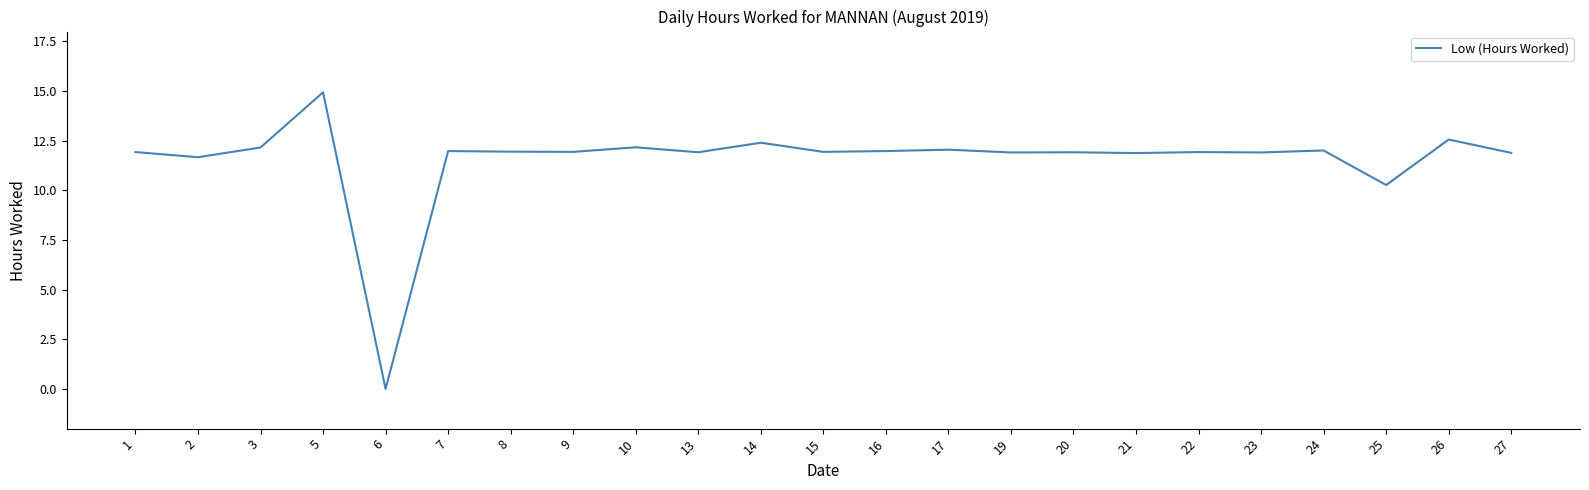

At which label is the value closest to 7?

25